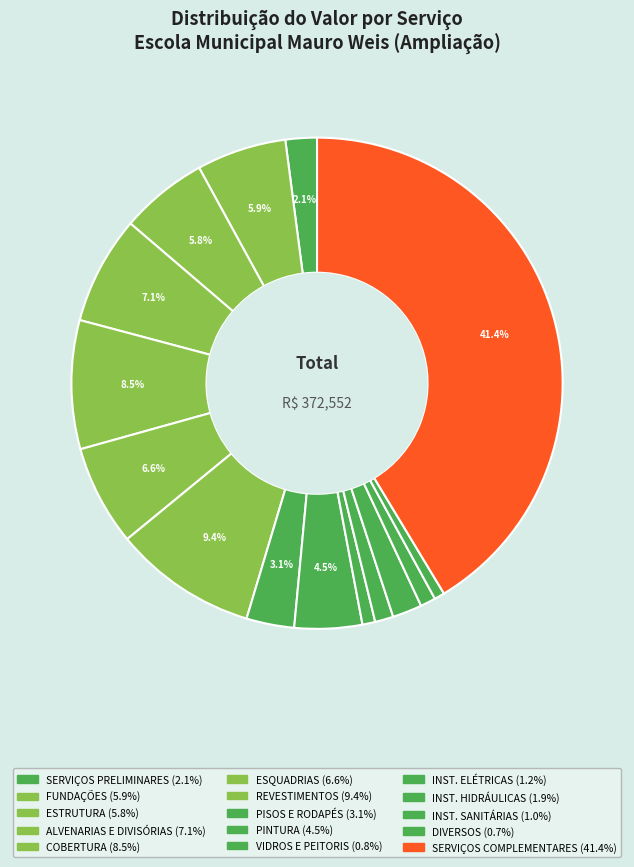

How many segments does this pie chart have?

15